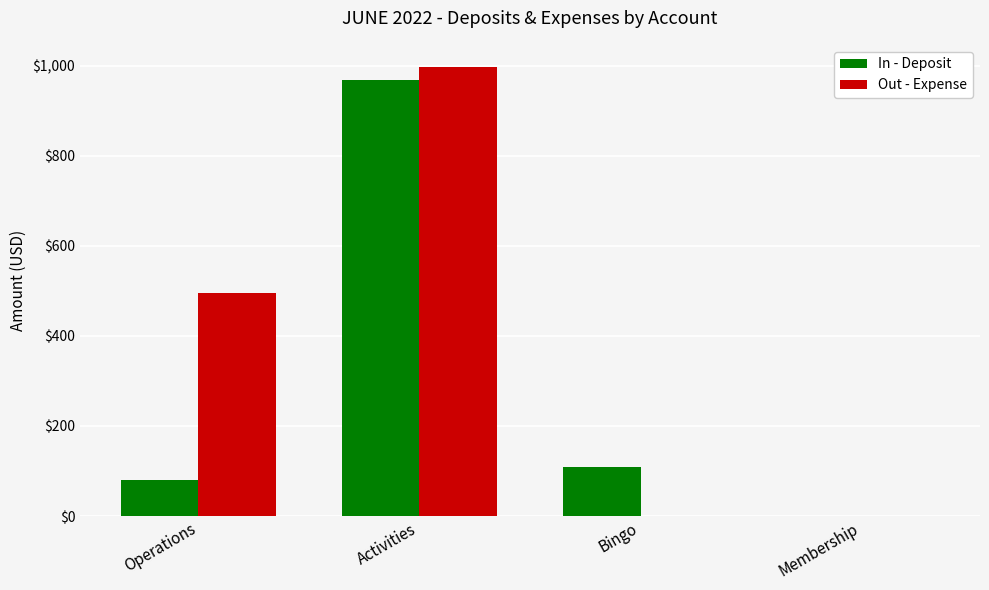

What is the maximum value shown in the chart?

996.1